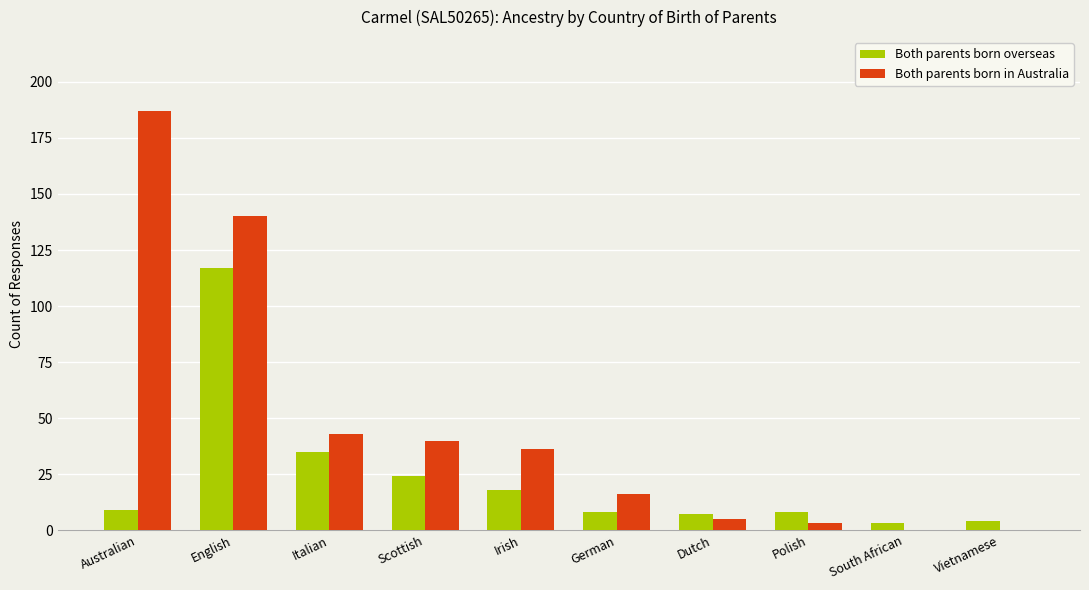

Reading left to right, list all the values displayed in this chart.

Both parents born overseas: 9	117	35	24	18	8	7	8	3	4
Both parents born in Australia: 187	140	43	40	36	16	5	3	0	0